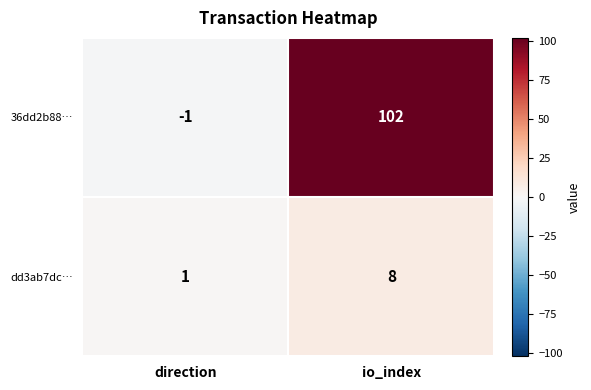

What is the spread (max minus min) of values at direction?

2